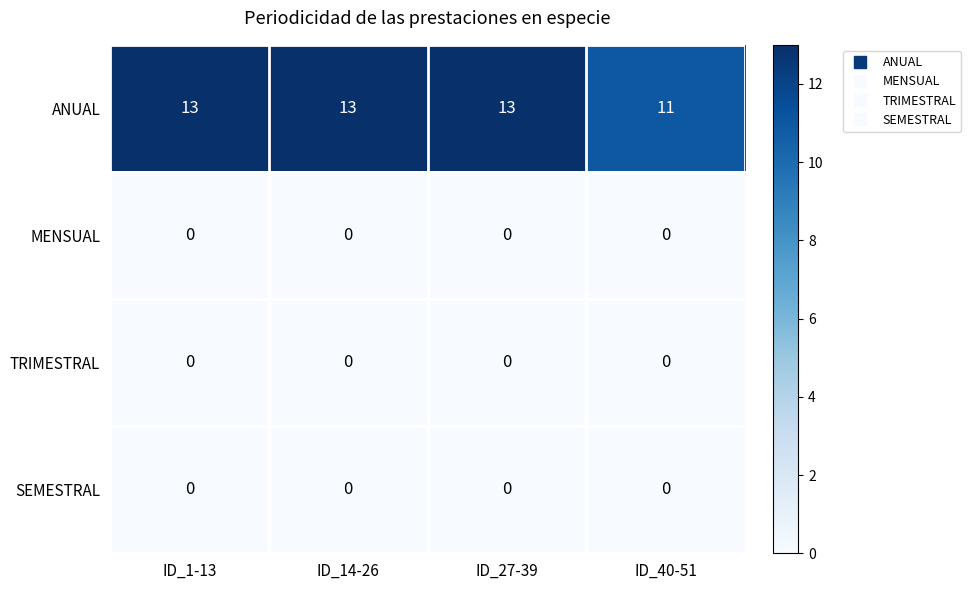

What is the spread (max minus min) of values at ID_40-51?

11